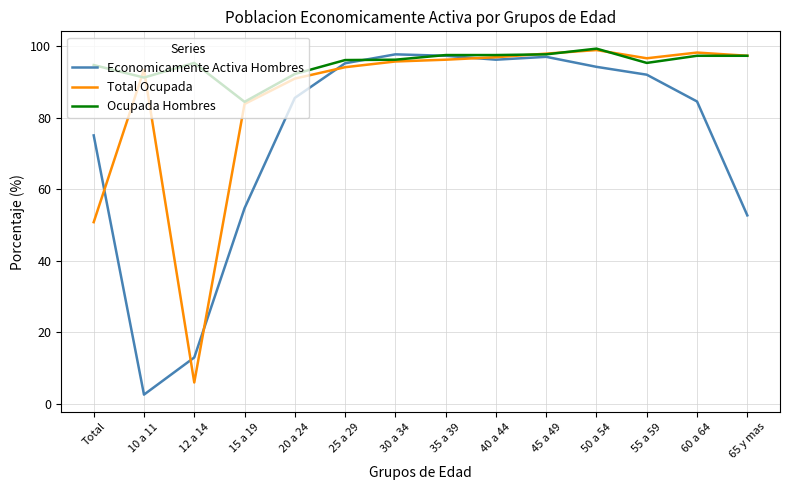

What is the difference between the highest and lowest values at 10 a 11?

91.0